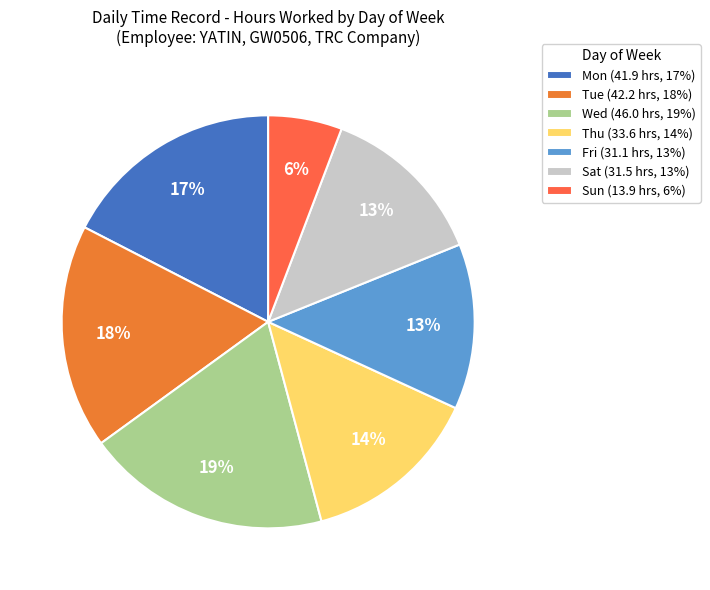

How many slices are in this pie chart?

7